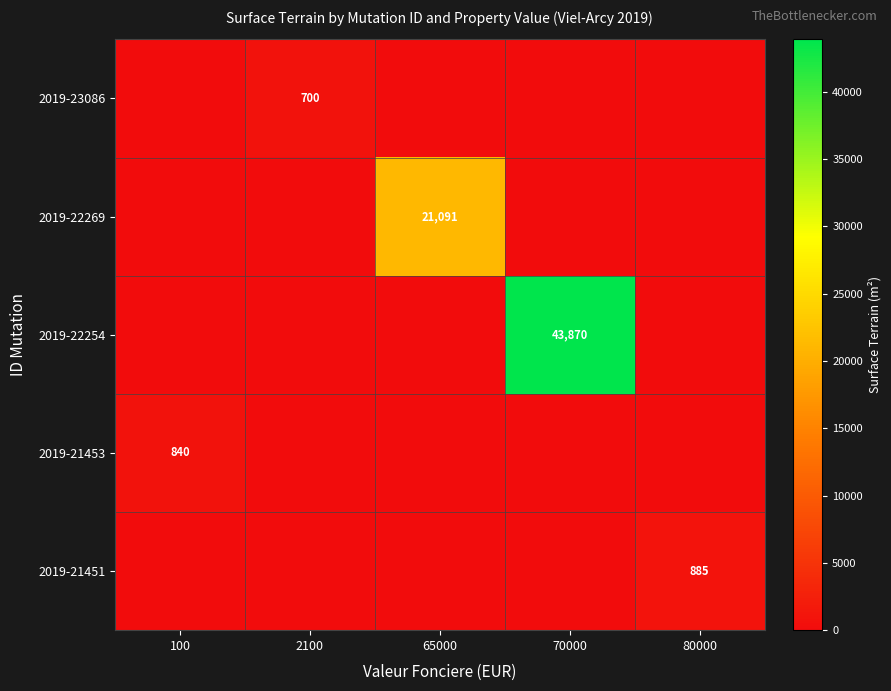

True or false: 2019-21451 has a value of 467 at 80000.

False